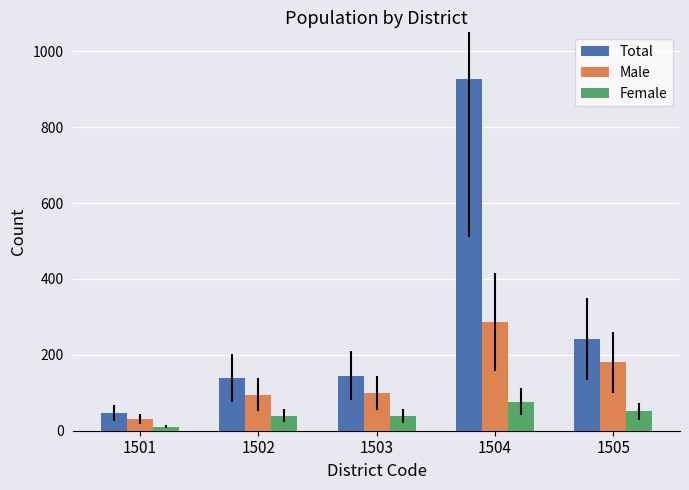

Between 1503 and 1504, which series saw the biggest shift?

Total